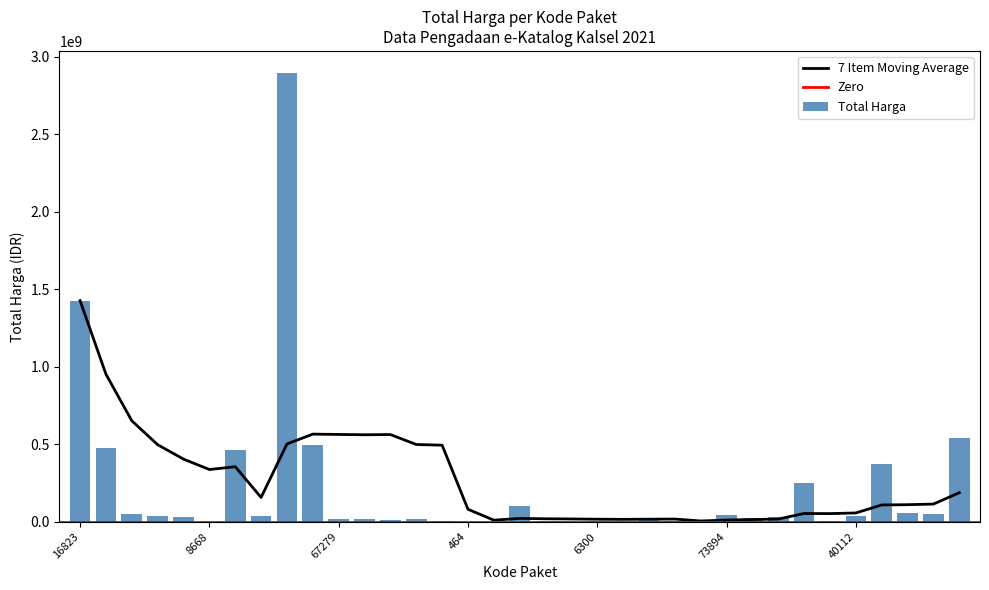

What is the difference between the values at 137876 and 6246?

18635000